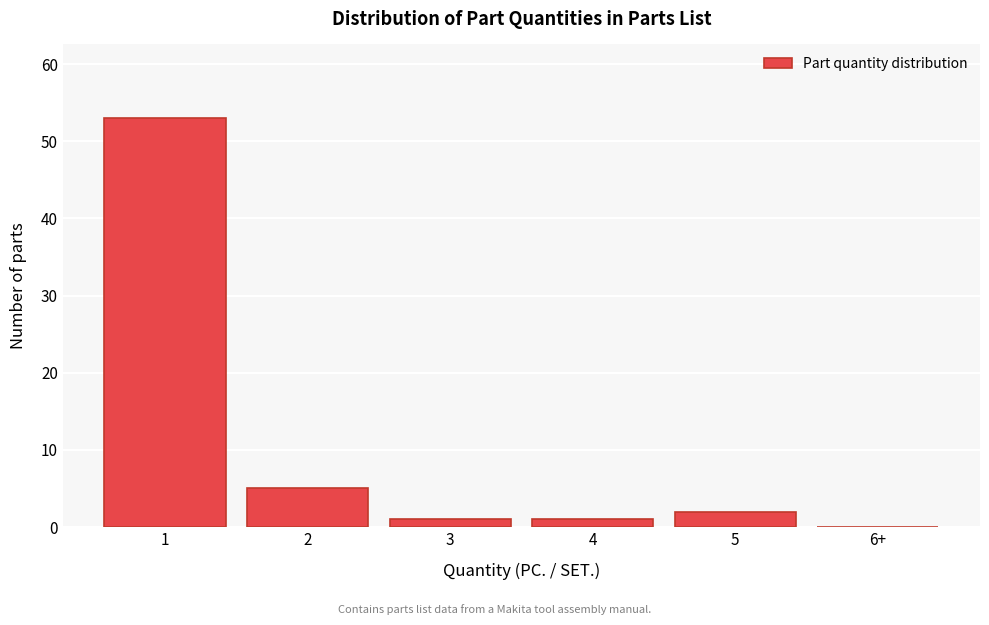

Reading left to right, what are all the values shown in this chart?

1=53	2=5	3=1	4=1	5=2	6+=0